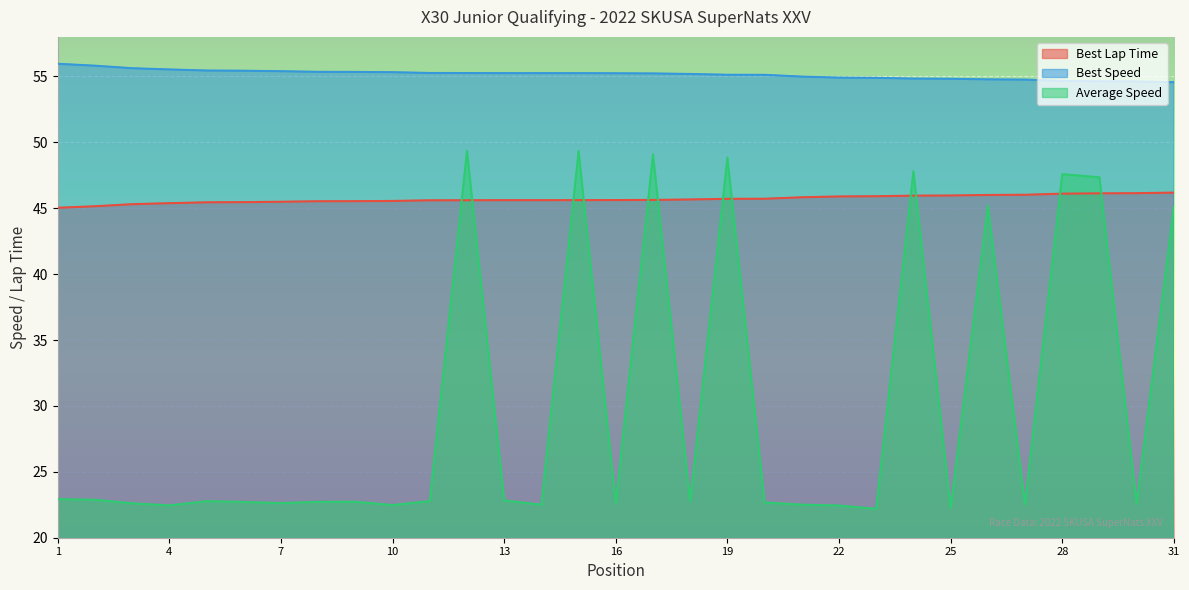

How many data points does each series have?

31